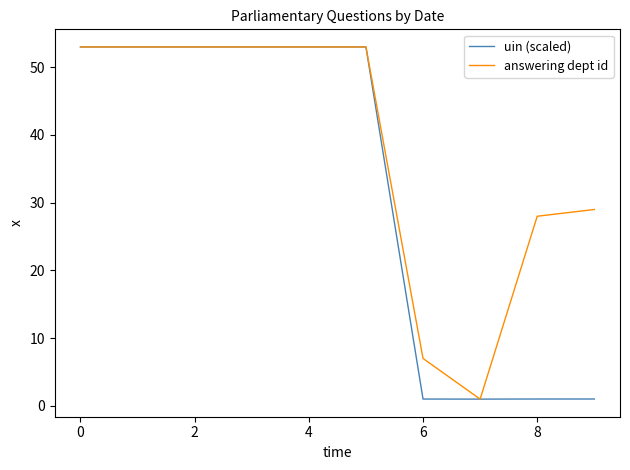

List the series in order of their overall mean, highest first.

answering dept id, uin (scaled)